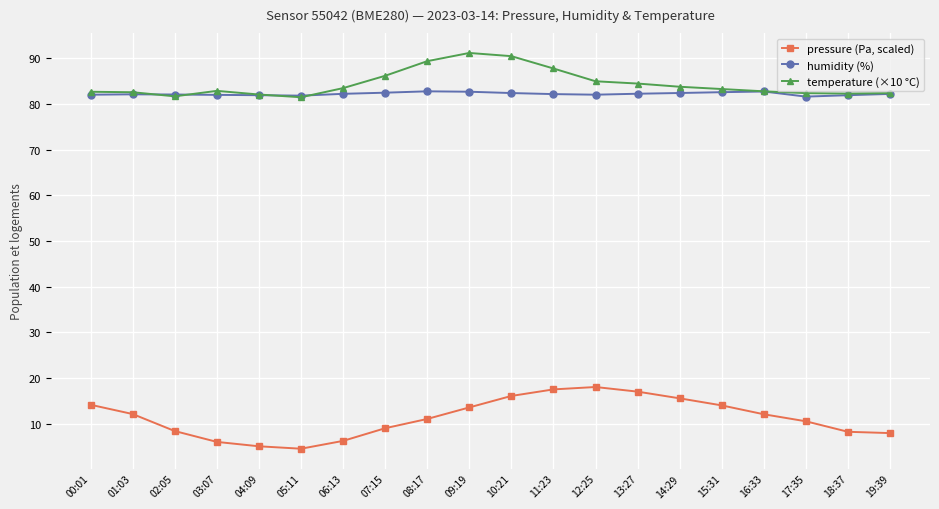

True or false: pressure (Pa, scaled) has more than 0 points higher than both neighbors.

True